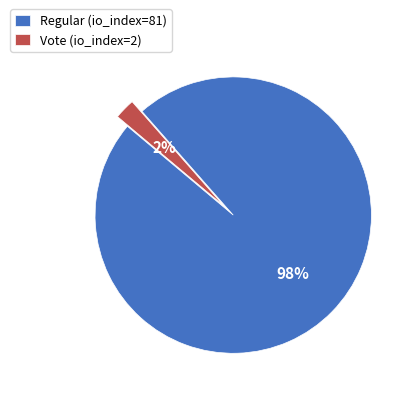

Is the sum of Regular (io_index=81) and Vote (io_index=2) greater than half?

Yes